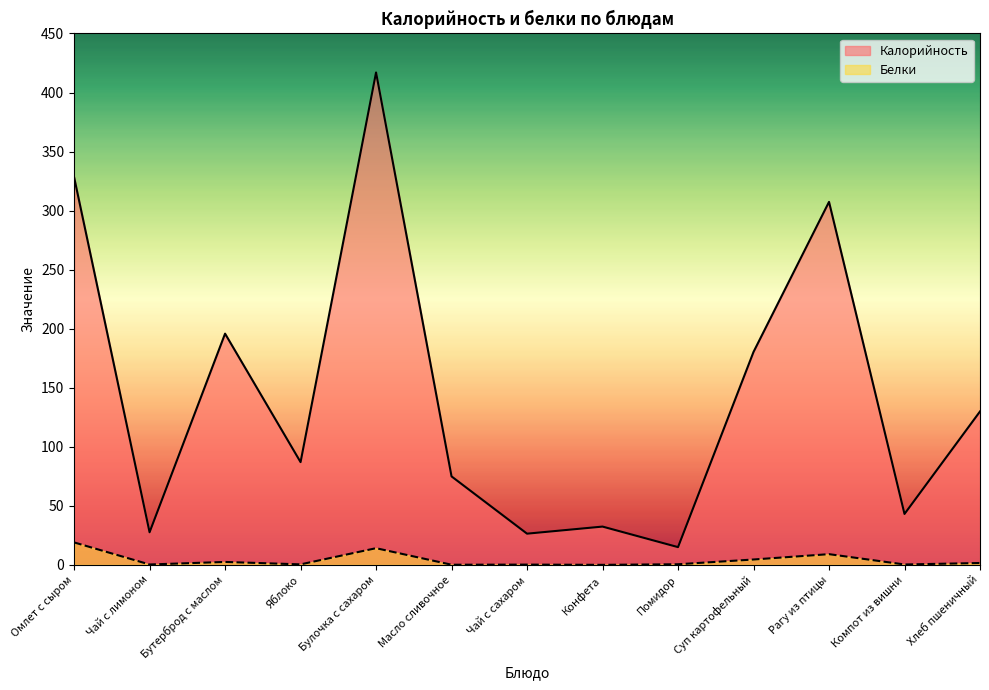

In Белки, how many points are higher than both neighbors (excluding endpoints)?

4